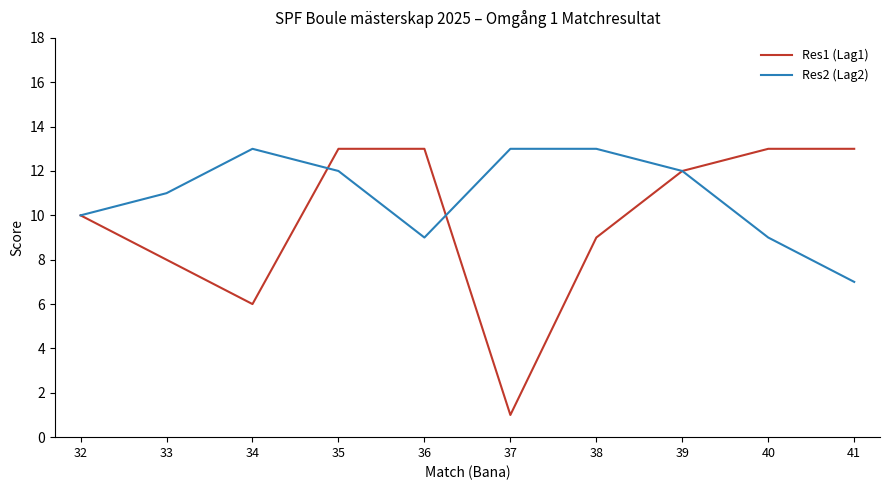

At how many categories does at least one series exceed 4?

10